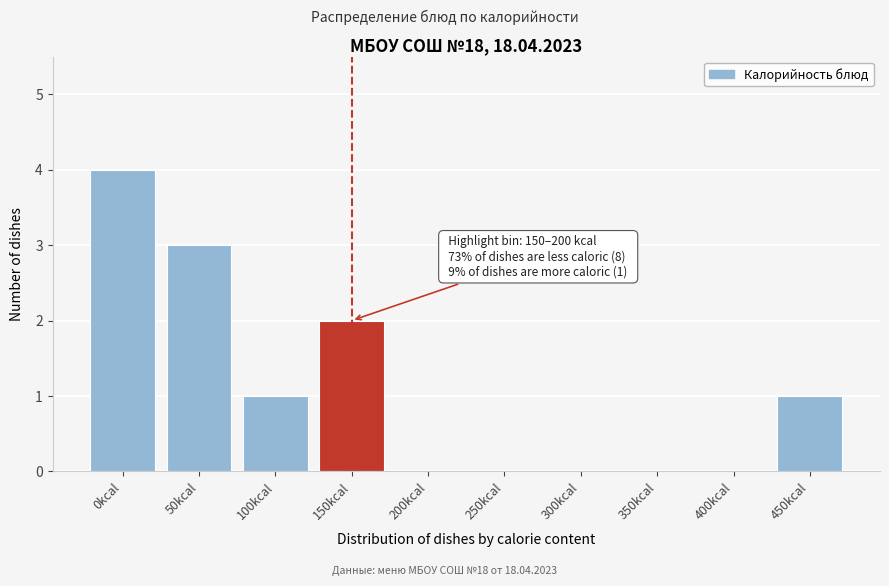

Is it true that the value at 250kcal is 0?

True